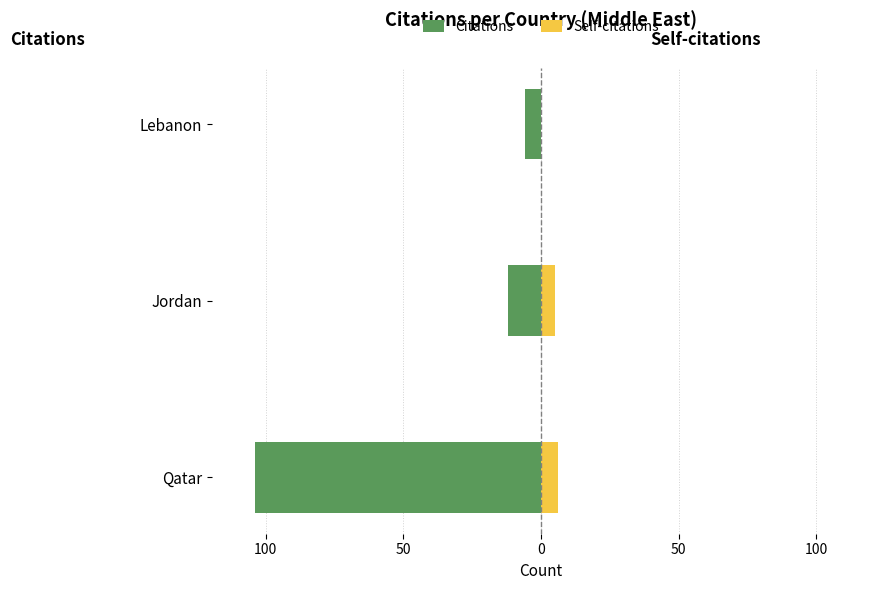

How many bars are there in each group?

2